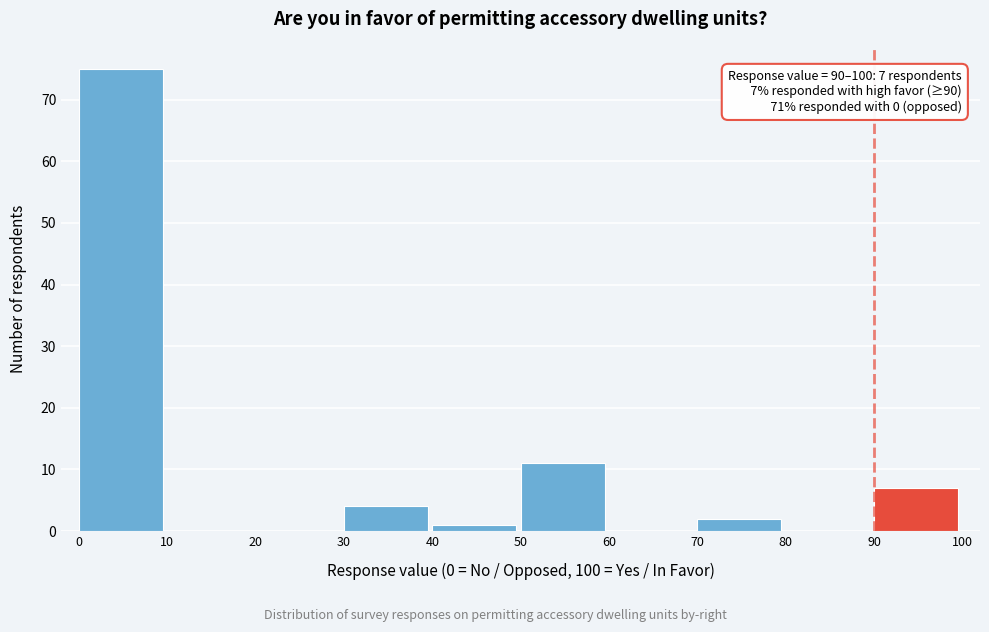

Over which range of the x-axis is the bar tallest?

0 to 10